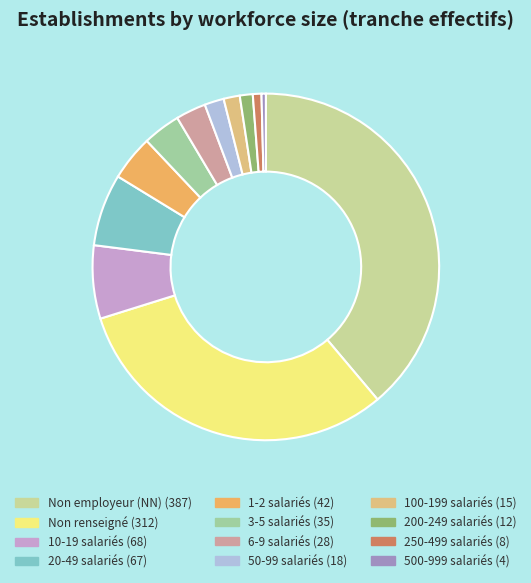

To the nearest percent, what is the difference between the largest and smallest slice percentages?

38%